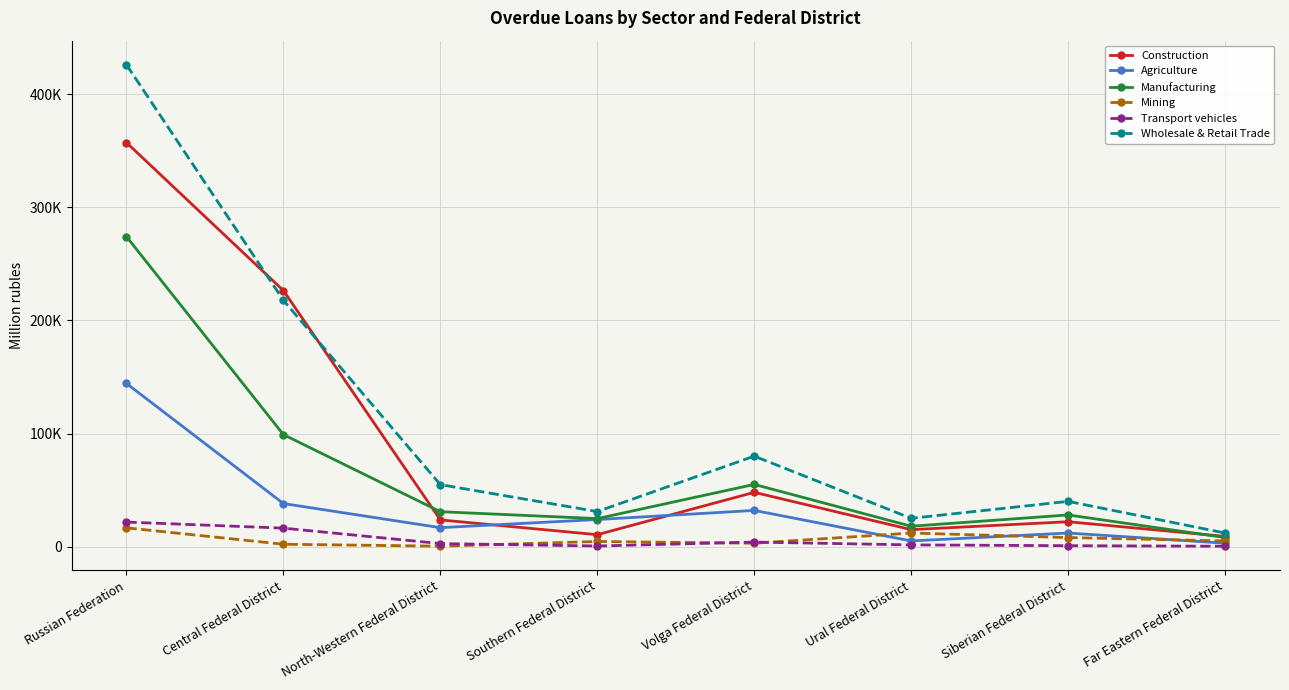

Does the chart display data point markers on the line(s)?

Yes